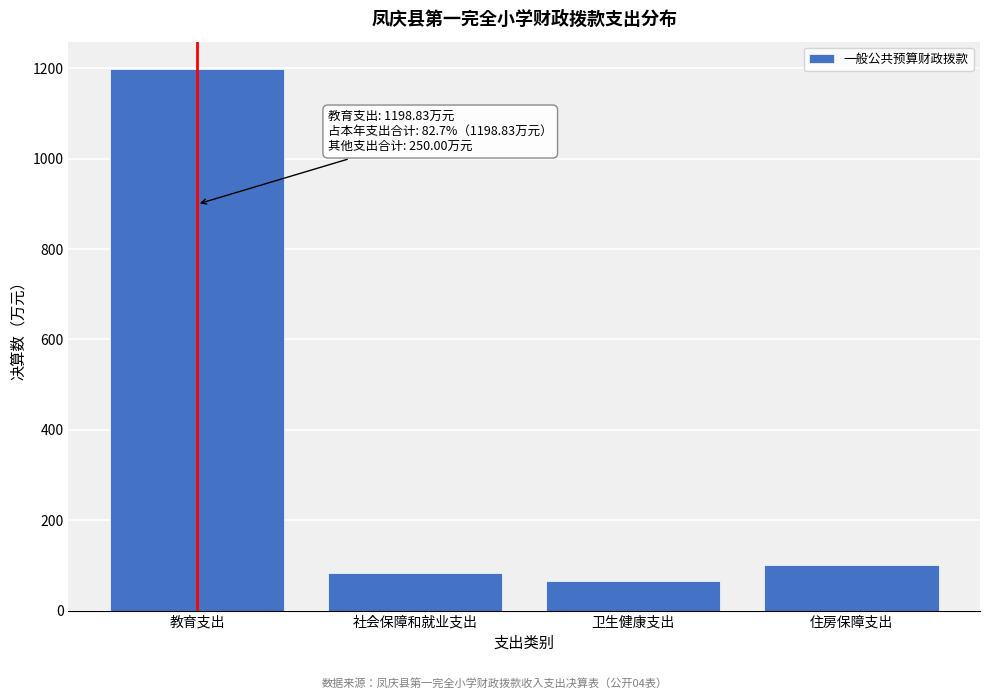

Which has a higher value, 教育支出 or 社会保障和就业支出?

教育支出